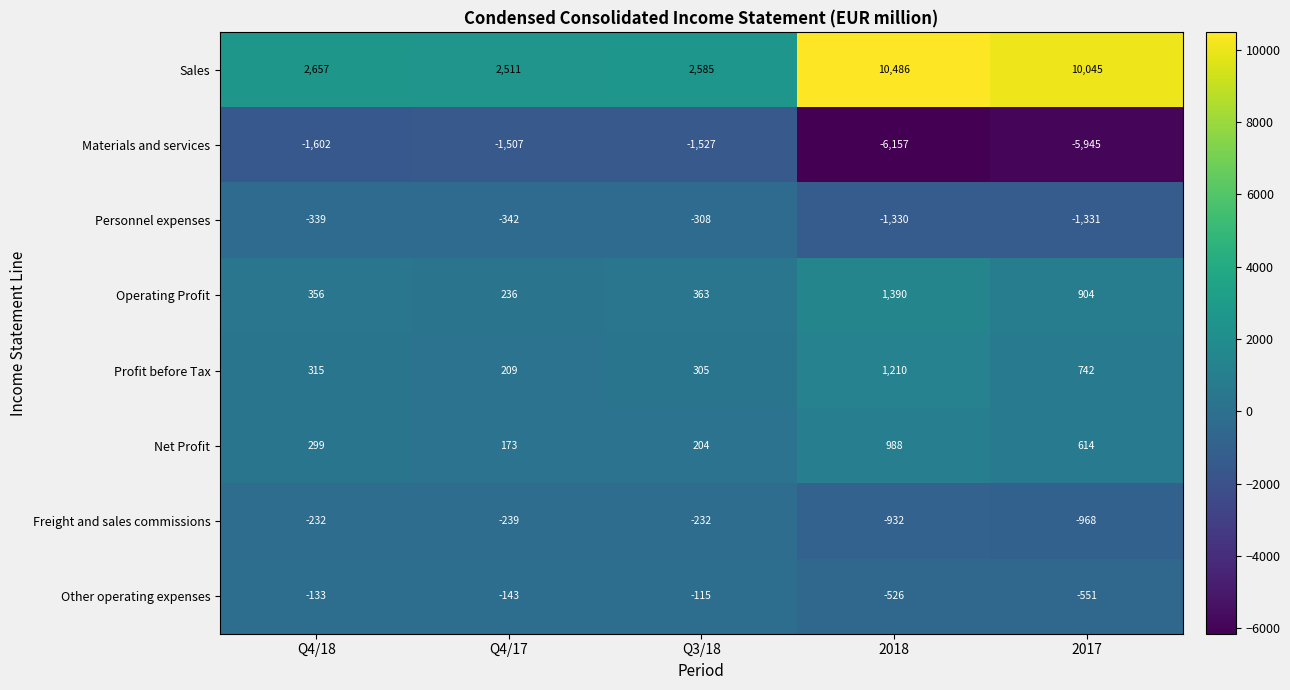

Is the value of Net Profit at Q4/18 greater than the value of Operating Profit at Q3/18?

No